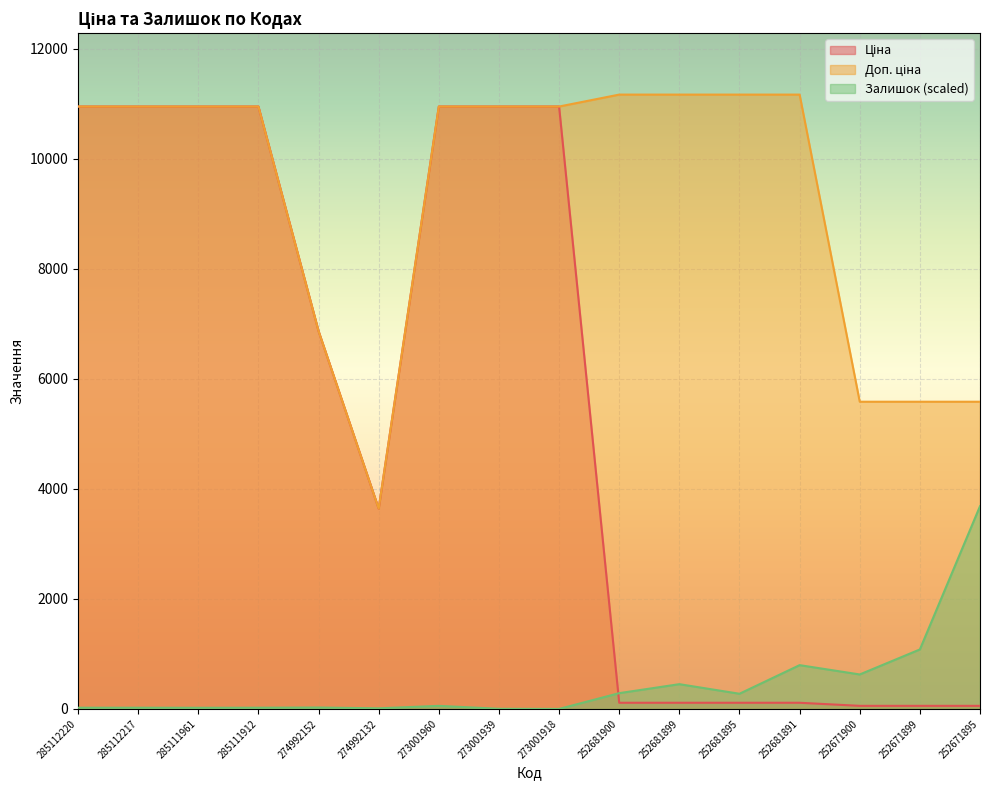

What is the greatest value displayed?

11169.0